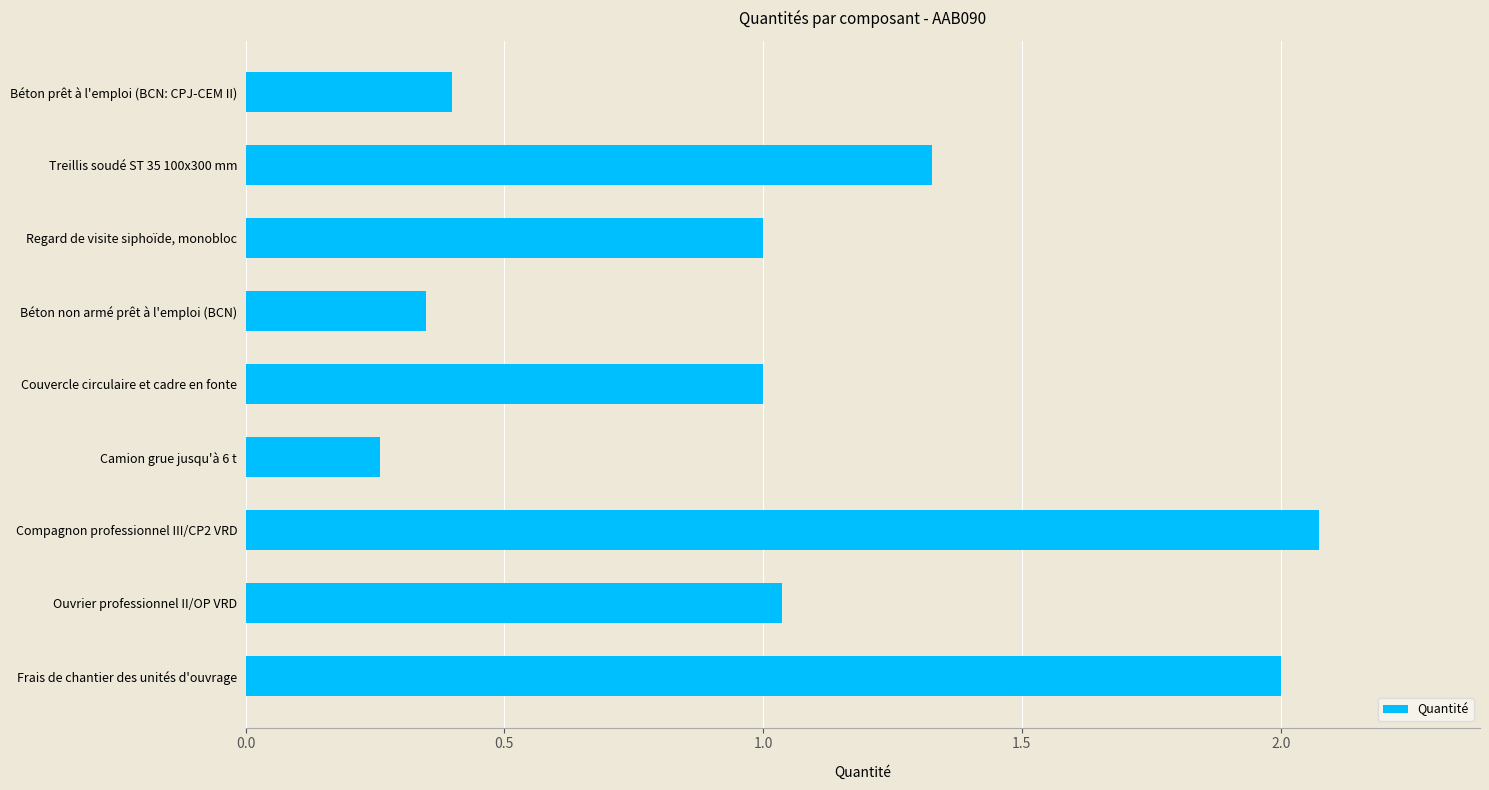

How many data points does each series have?

9